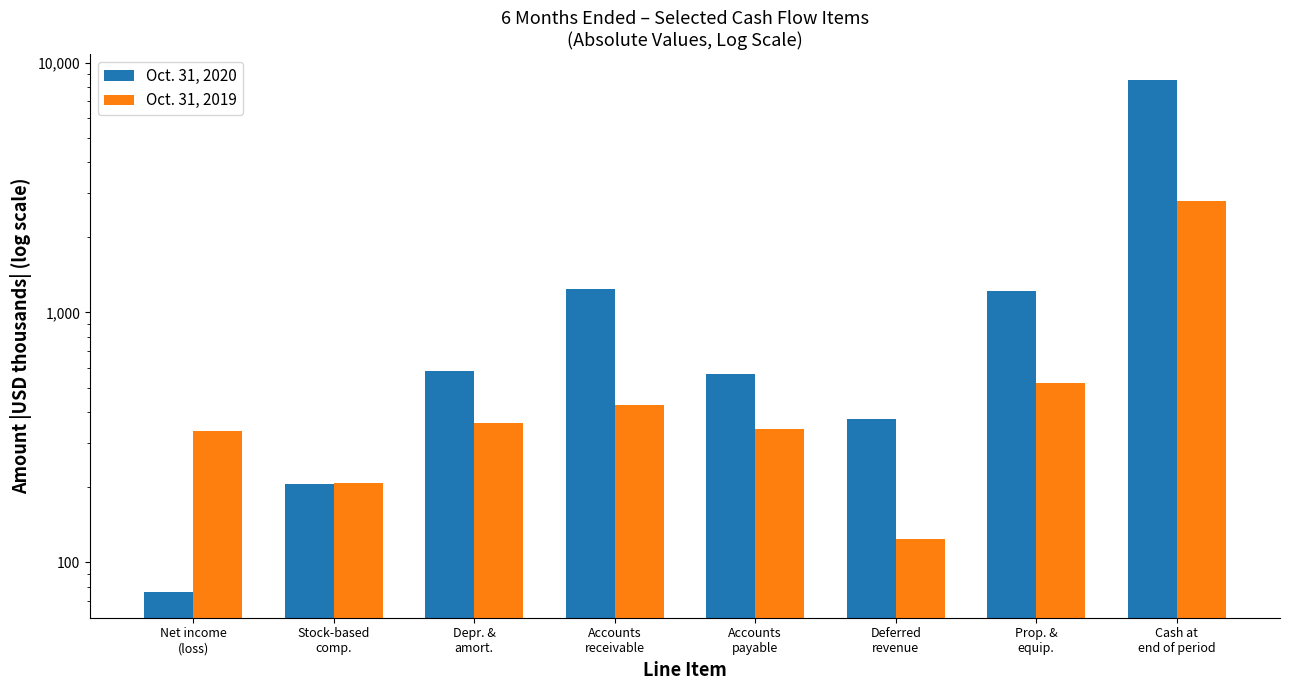

What is the sum of all Oct. 31, 2019 values?

5098